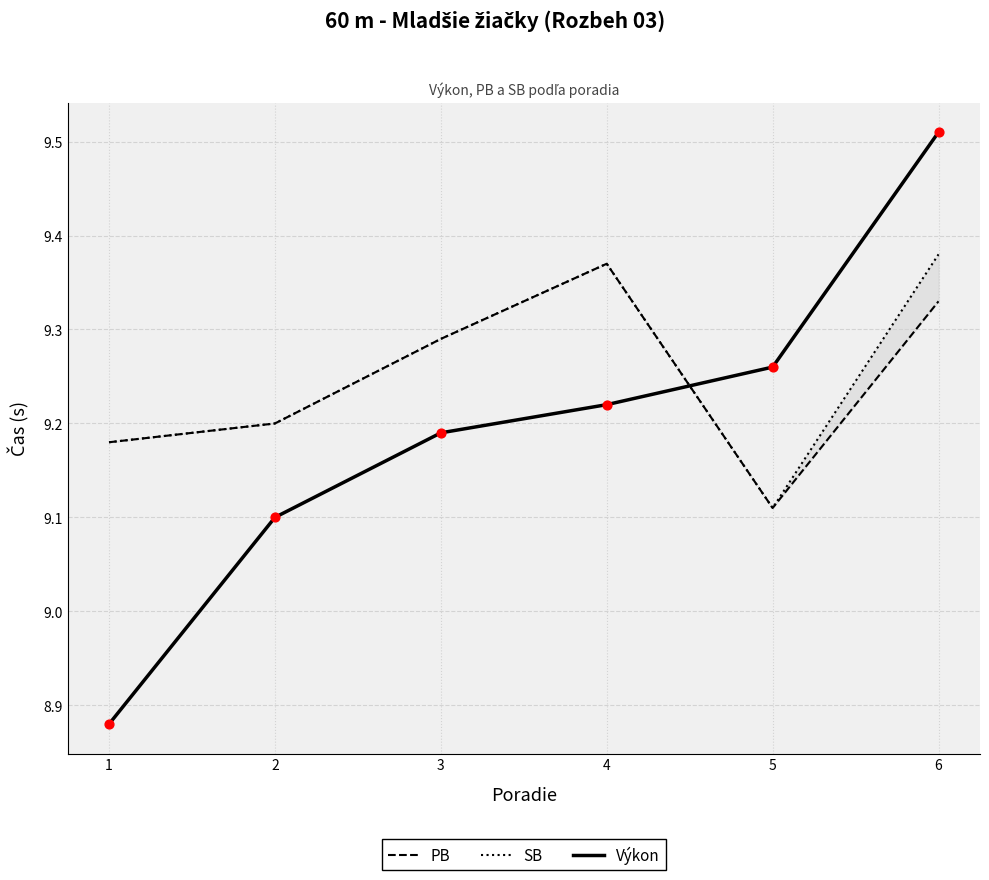

What is the total value across all series at 2?

27.5